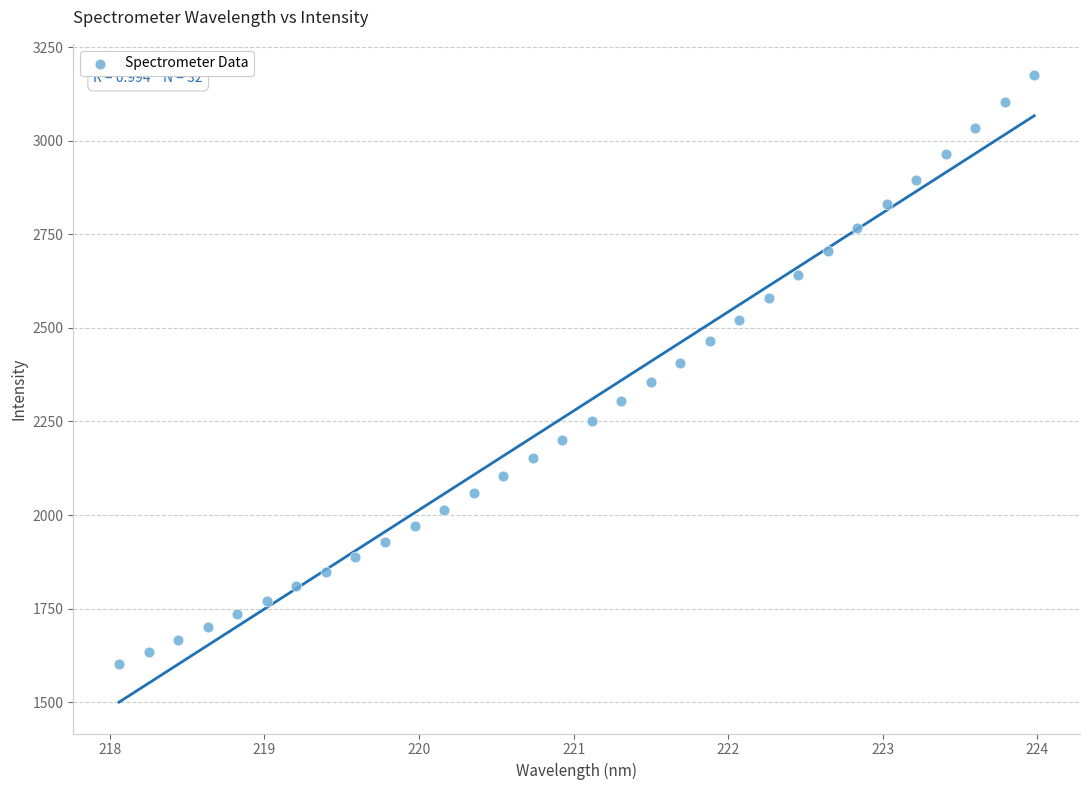

How many points are shown in the scatter plot?

32